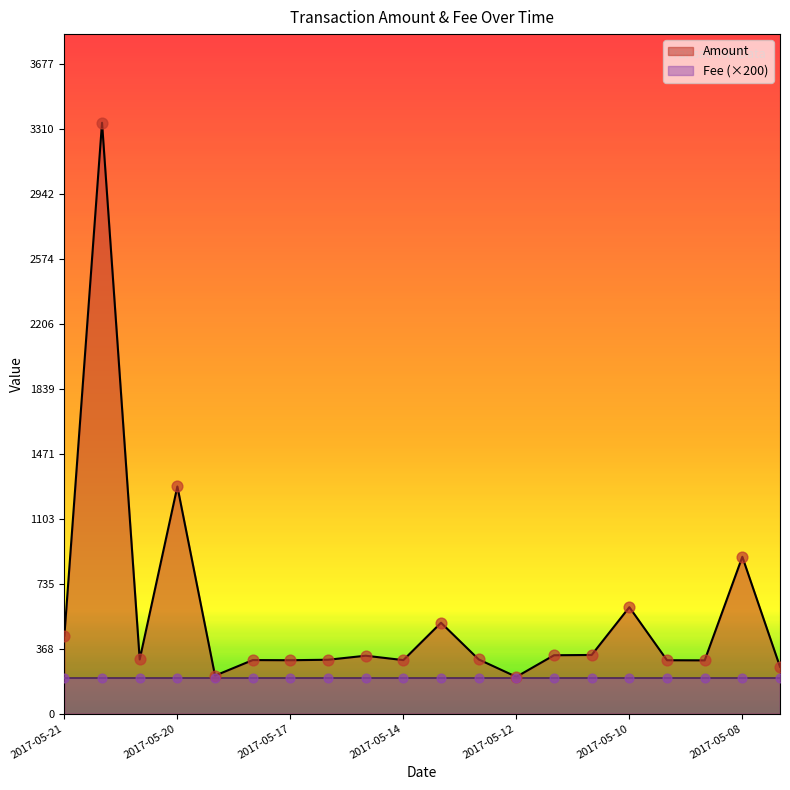

What is the change in value from 2017-05-21 to 2017-05-20?

+844.2